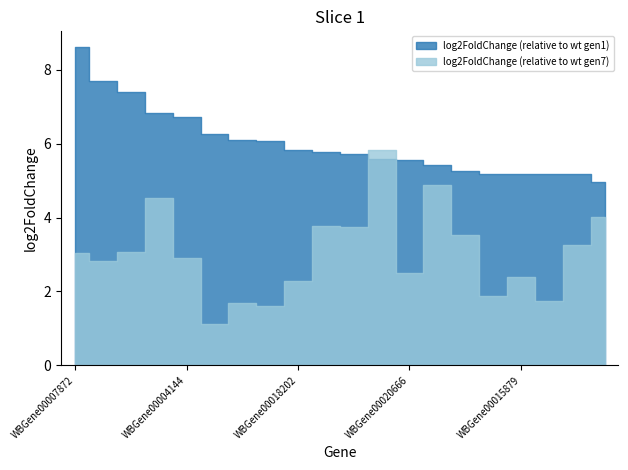

What is the lowest value of the log2FoldChange (relative to wt gen7) series?

1.1